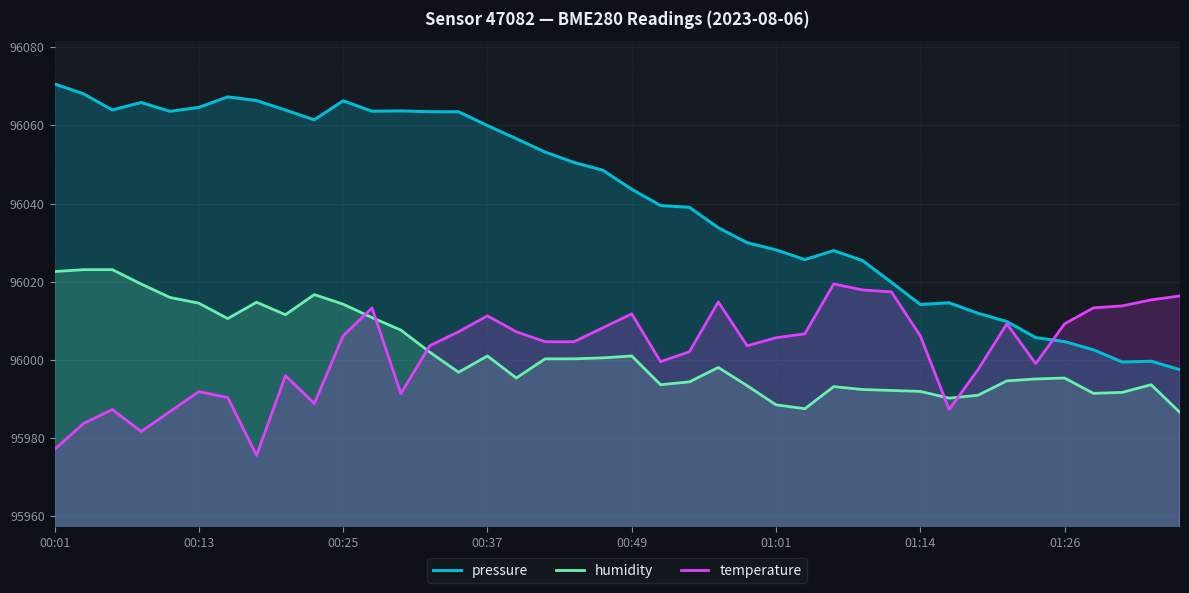

Which series has the largest total across all categories?

pressure